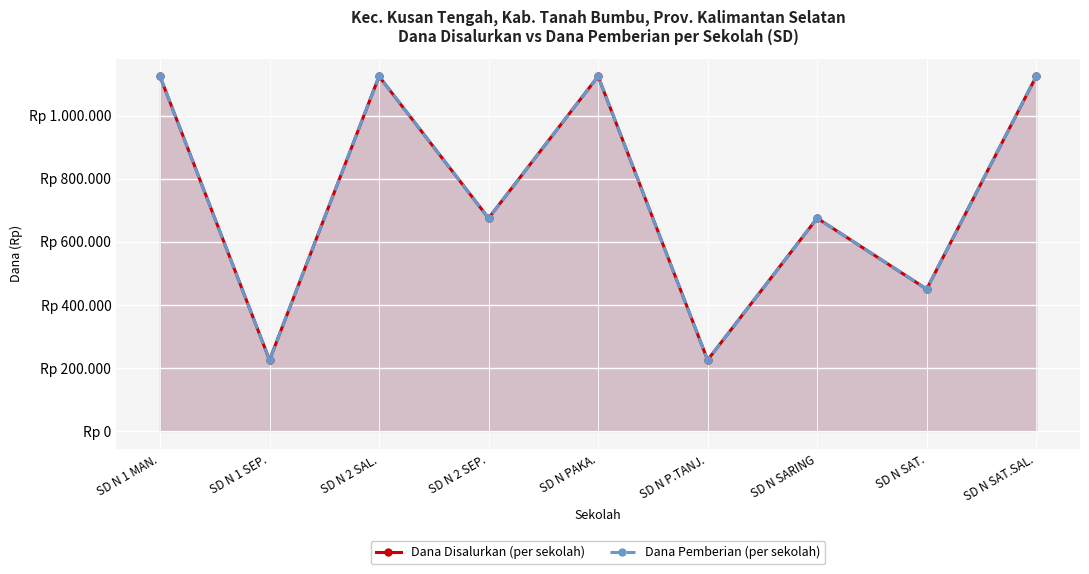

What is the label of the 4th point from the right?

SD N P.TANJ.